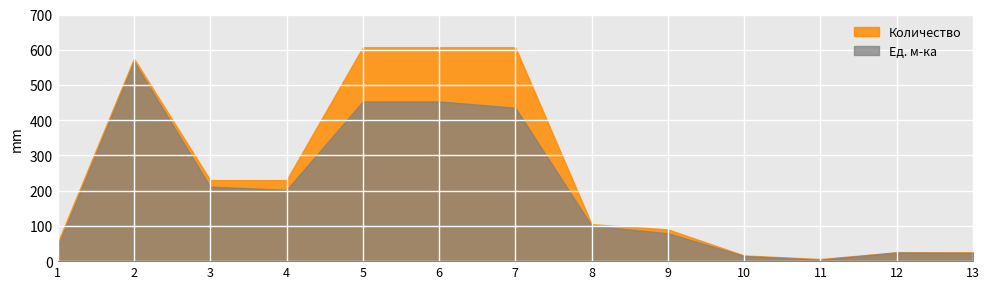

How many series are shown in this chart?

2